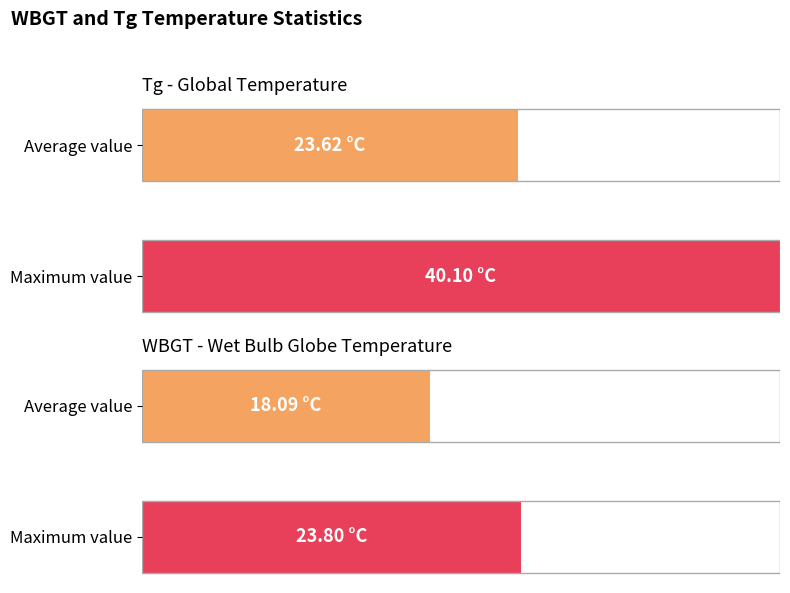

Rank the series by their average value, from highest to lowest.

Tg, WBGT